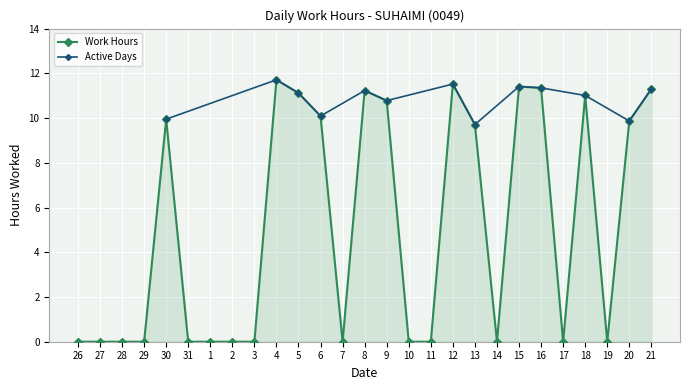

Reading left to right, what are all the values shown in this chart?

0.0	0.0	0.0	0.0	9.9	0.0	0.0	0.0	0.0	11.7	11.1	10.1	0.0	11.2	10.8	0.0	0.0	11.5	9.7	0.0	11.4	11.3	0.0	11.0	0.0	9.9	11.3